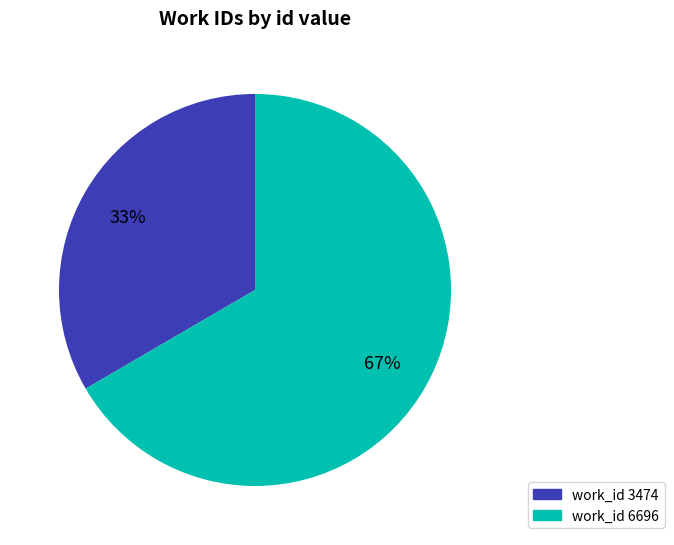

Rank the categories by value from lowest to highest.

work_id 3474, work_id 6696